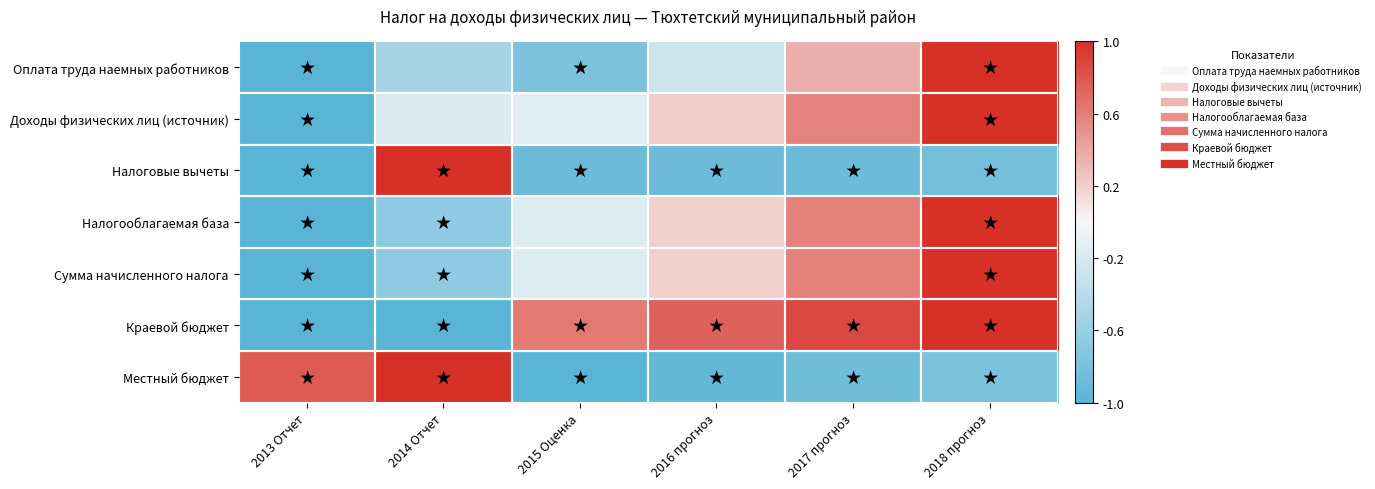

What is the spread (max minus min) of values at 2015 Оценка?

1.6